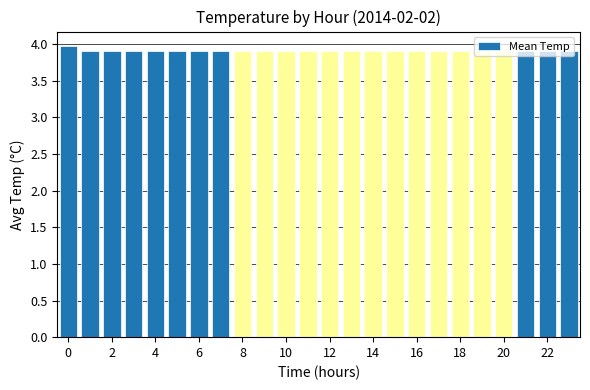

What is the value of the 8th bar from the left?

3.9